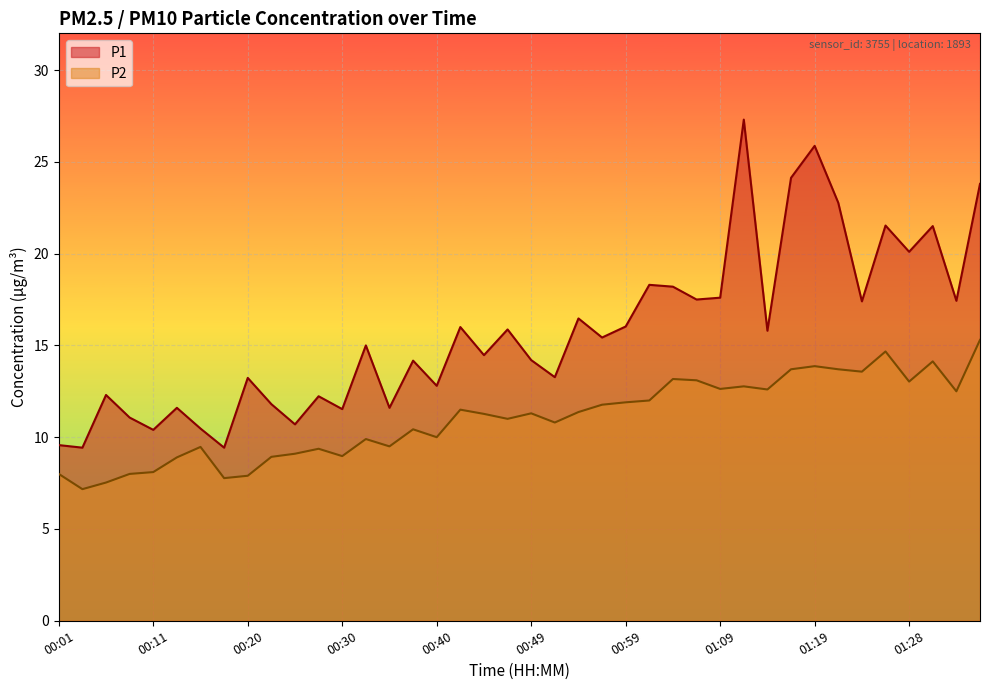

True or false: P1 has more than 1 interior local peaks.

True